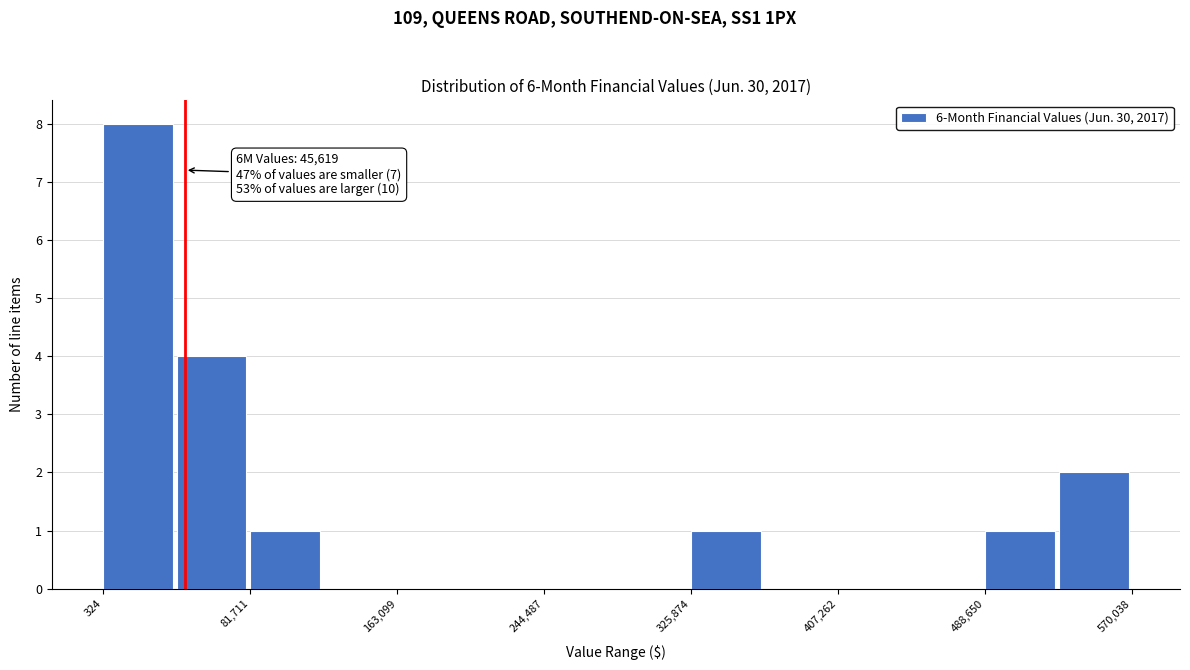

Over which range of the x-axis is the bar tallest?

0 to 40000